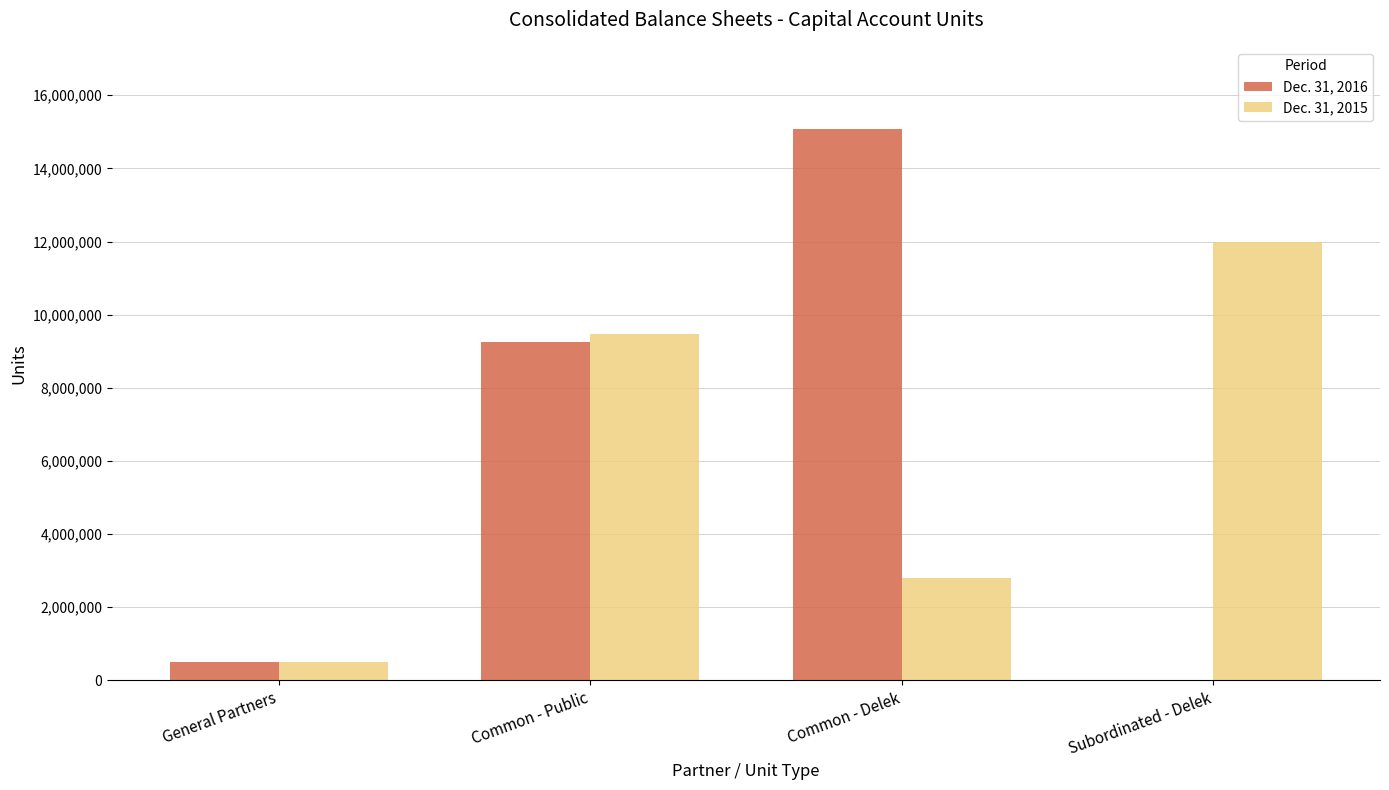

Which category has the highest value in the Dec. 31, 2016 series?

Common - Delek